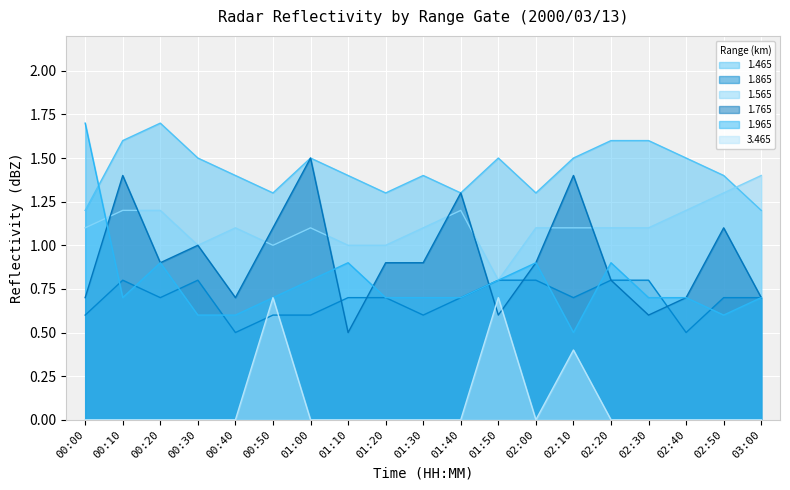

Rank the categories by 3.465 value from lowest to highest.

00:00, 00:10, 00:20, 00:30, 00:40, 01:00, 01:10, 01:20, 01:30, 01:40, 02:00, 02:20, 02:30, 02:40, 02:50, 03:00, 02:10, 00:50, 01:50